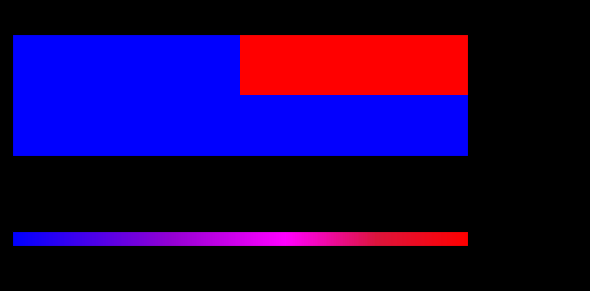

What is the spread (max minus min) of values at direction?

2